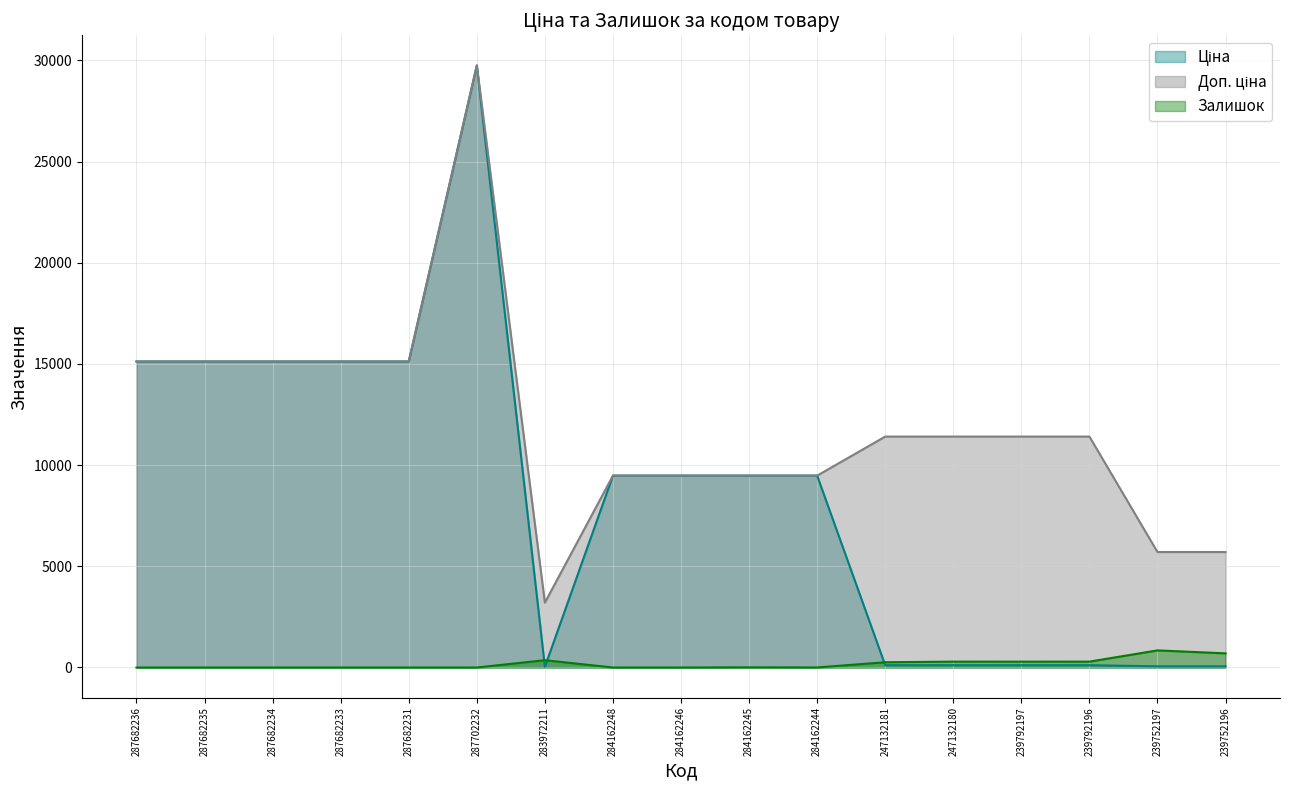

What is the label of the 6th point from the right?

247132181